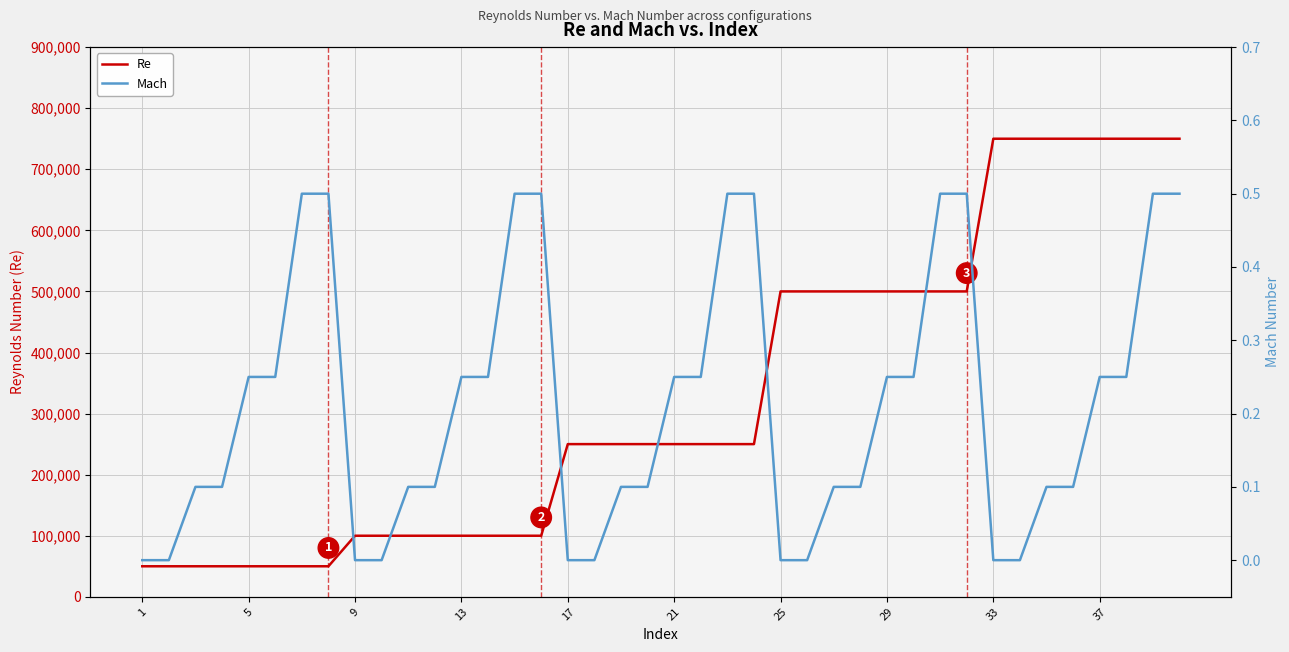

Rank the series by their maximum value, from highest to lowest.

Re, Mach